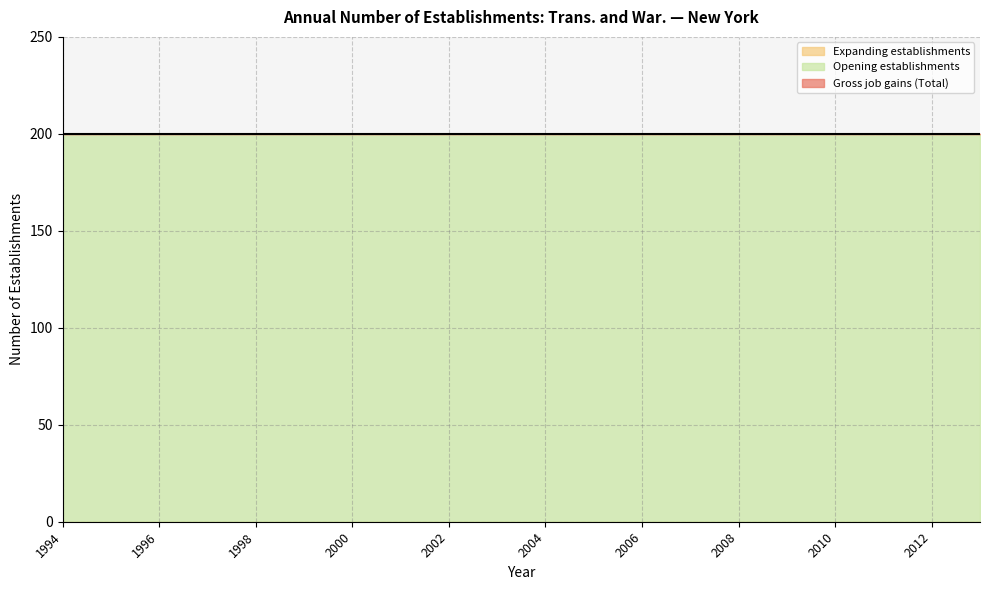

How many series are shown in this chart?

3